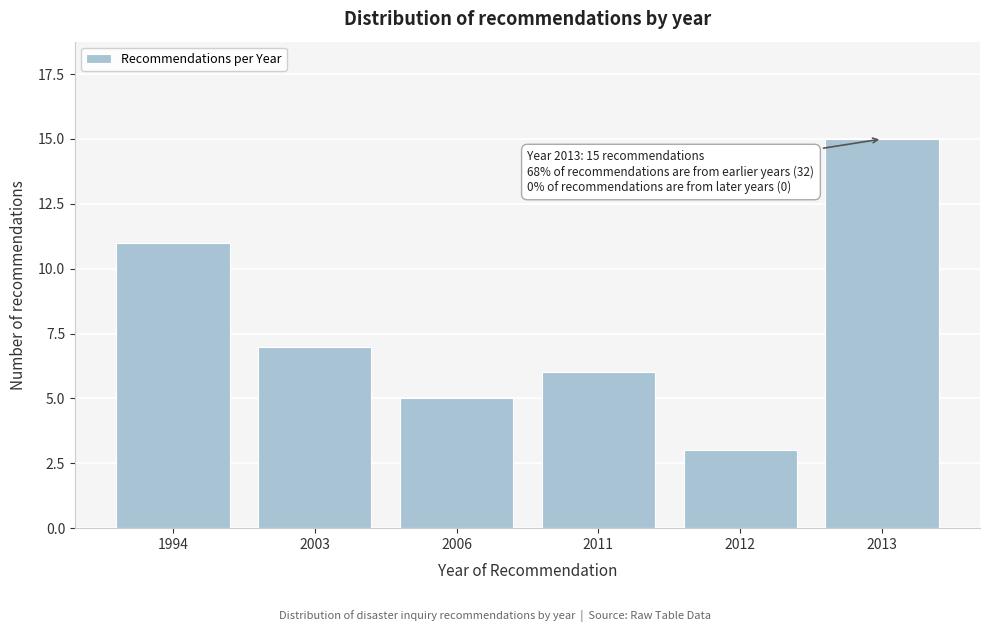

Reading left to right, list all the values displayed in this chart.

1994=11	2003=7	2006=5	2011=6	2012=3	2013=15